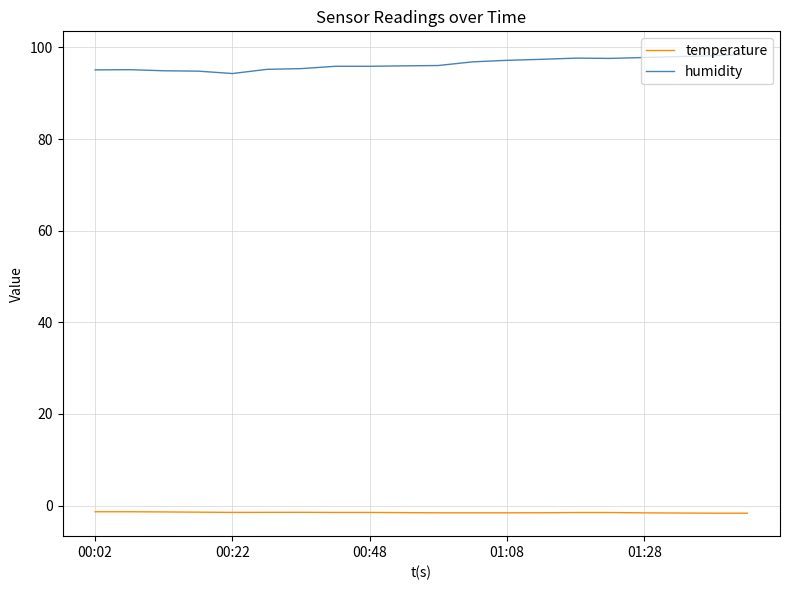

Rank the series by their average value, from highest to lowest.

humidity, temperature